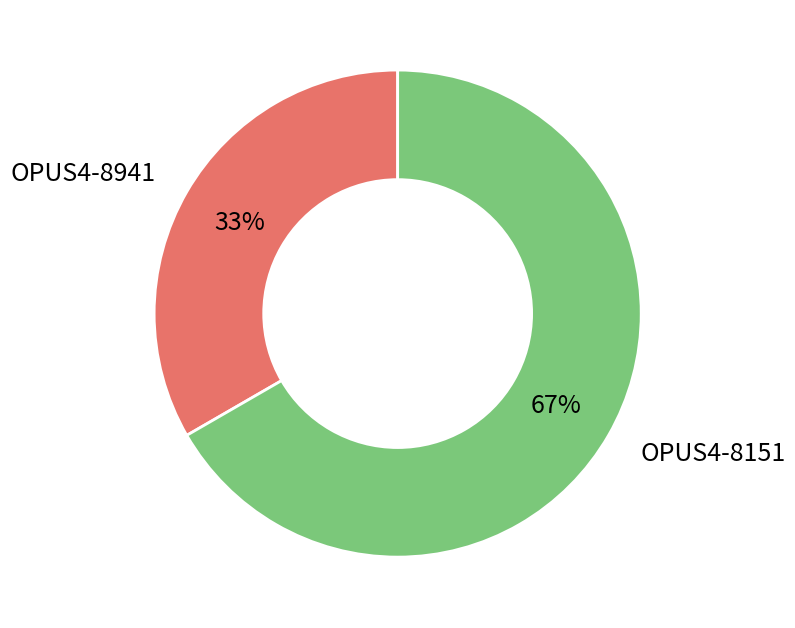

What percentage is the OPUS4-8151 slice, to the nearest percent?

67%